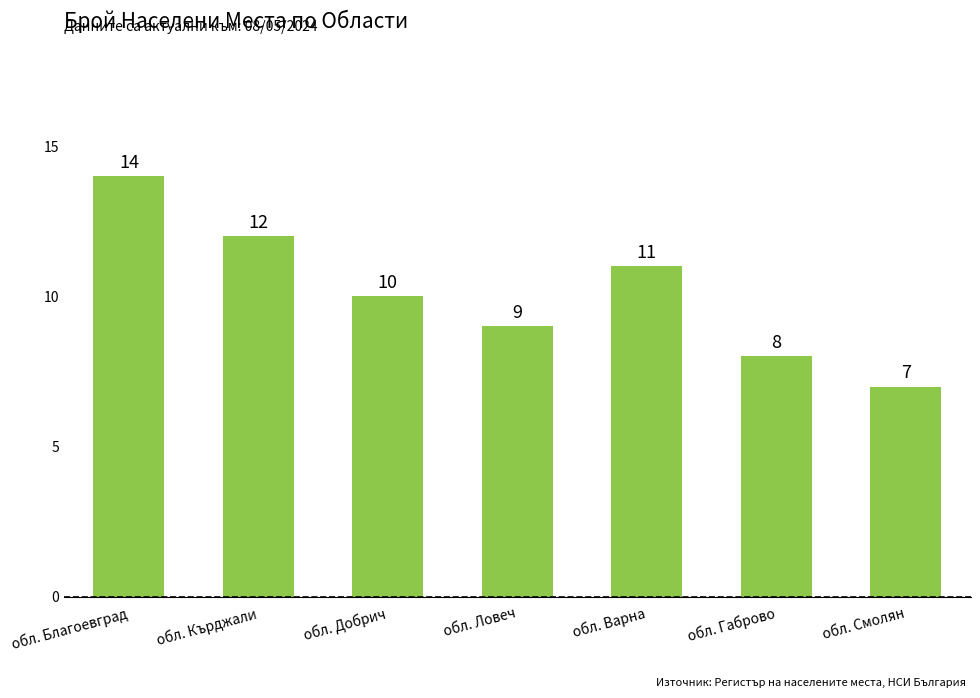

At which category does the chart reach its minimum across all series?

обл. Смолян